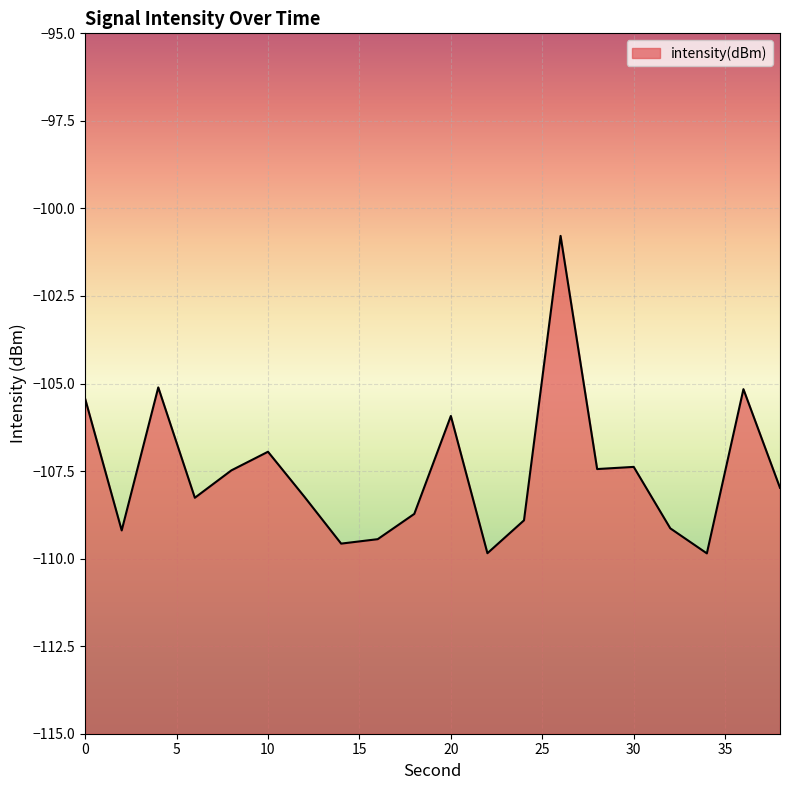

List the labels in order of value, smallest first.

34, 22, 14, 16, 2, 32, 24, 18, 6, 12, 38, 8, 28, 30, 10, 20, 0, 36, 4, 26